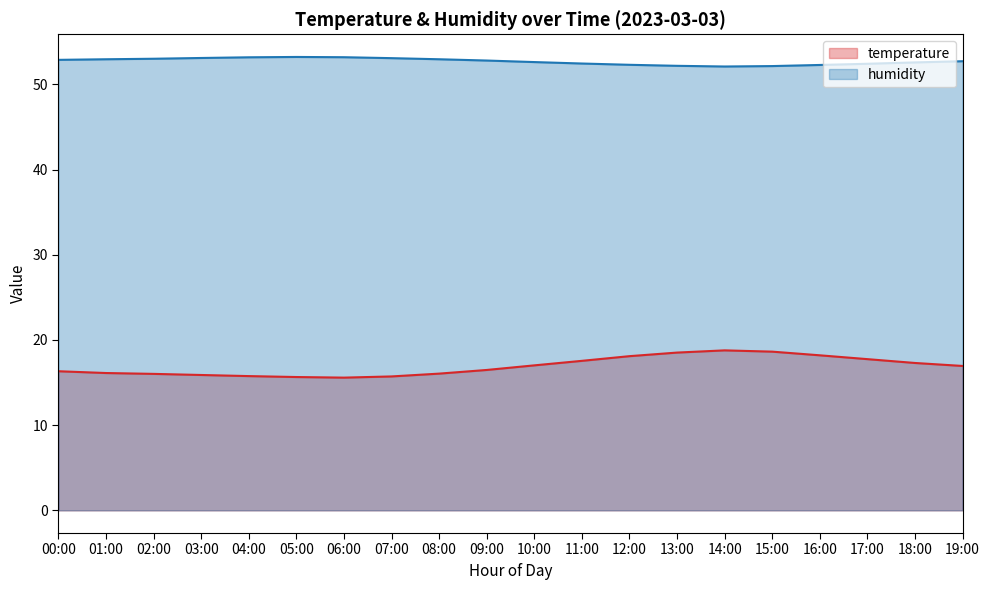

What is the difference between the maximum and minimum values in the temperature series?

3.2